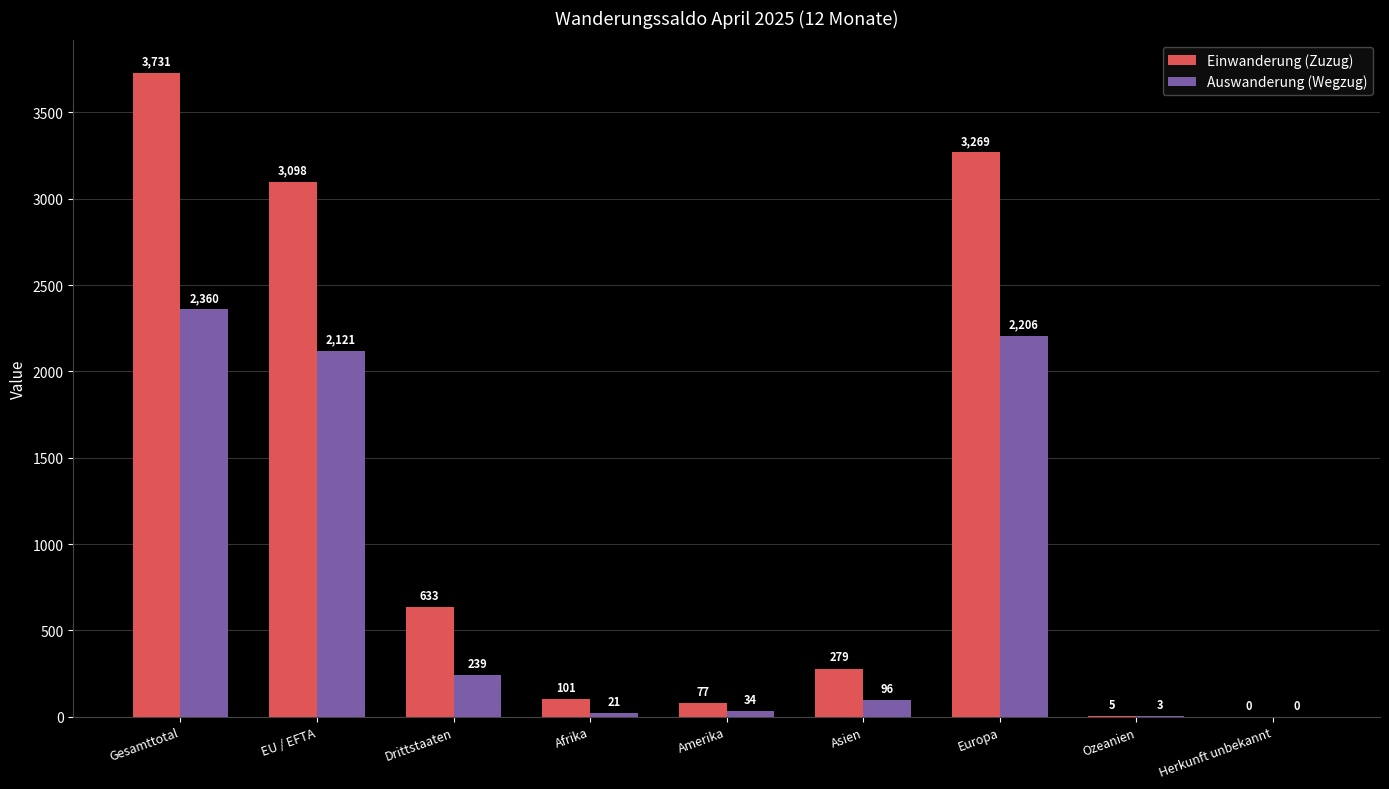

Which series has the largest total across all categories?

Einwanderung (Zuzug)